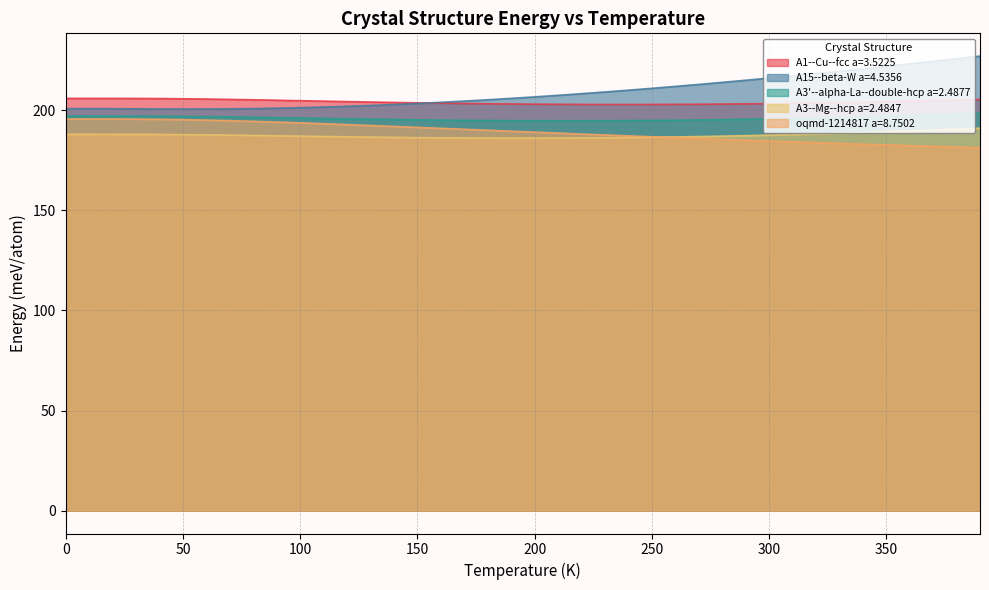

How many series are shown in this chart?

5